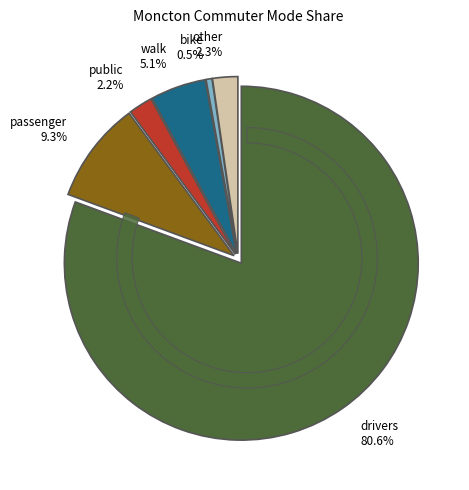

Count the number of slices in the pie.

6